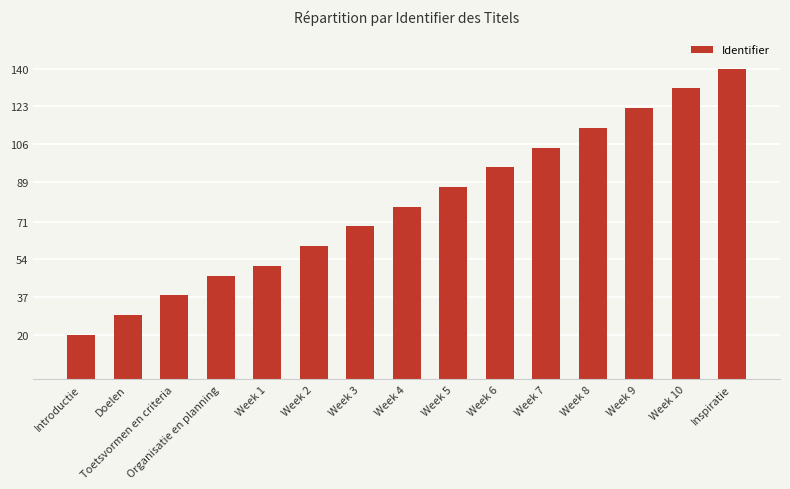

What is the maximum value shown in the chart?

140.0